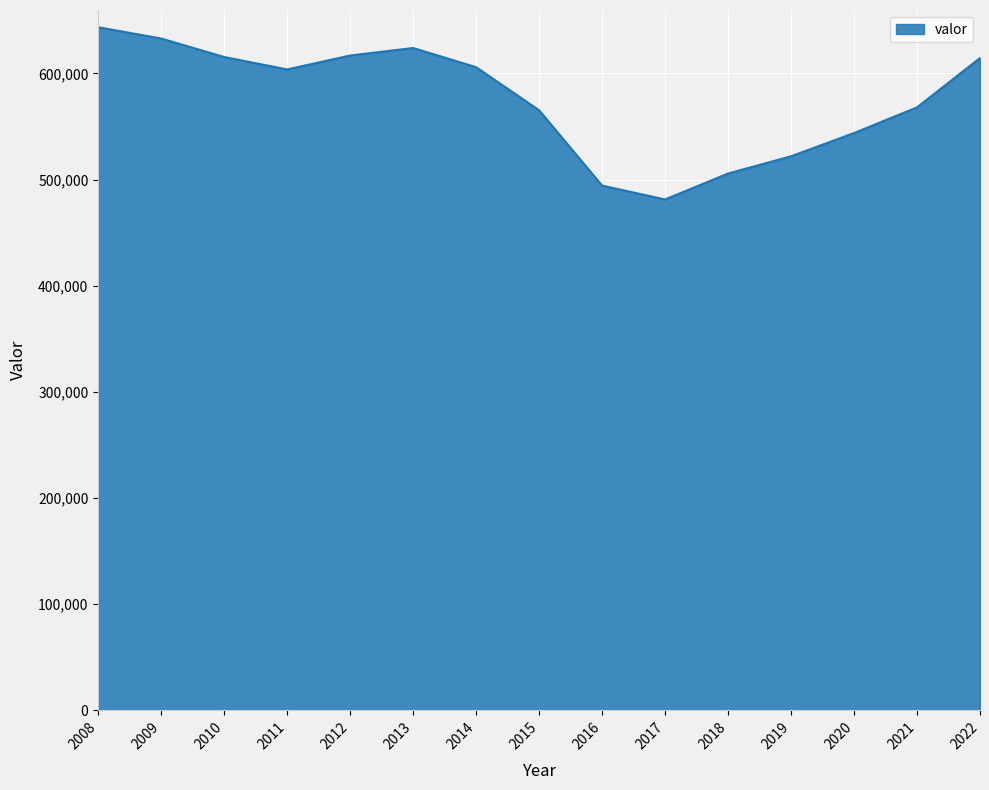

Count the number of data series in this chart.

1